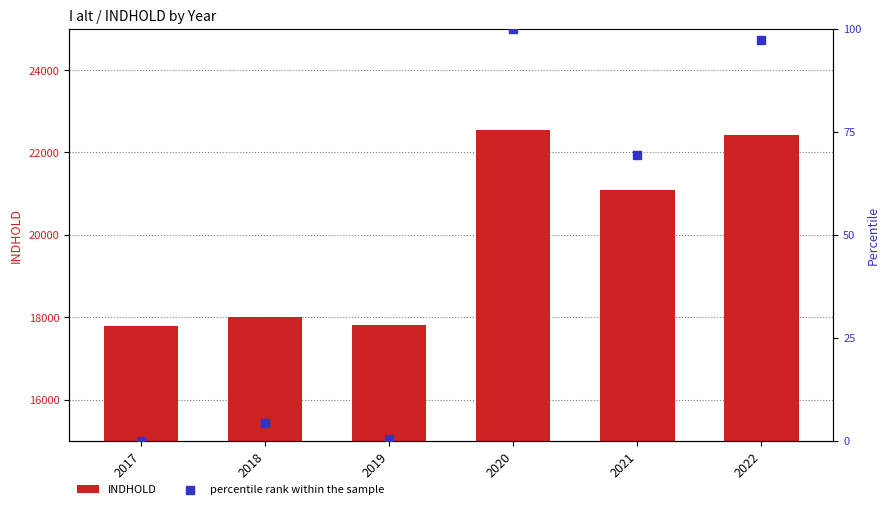

At which category is the sum across all series the highest?

2020